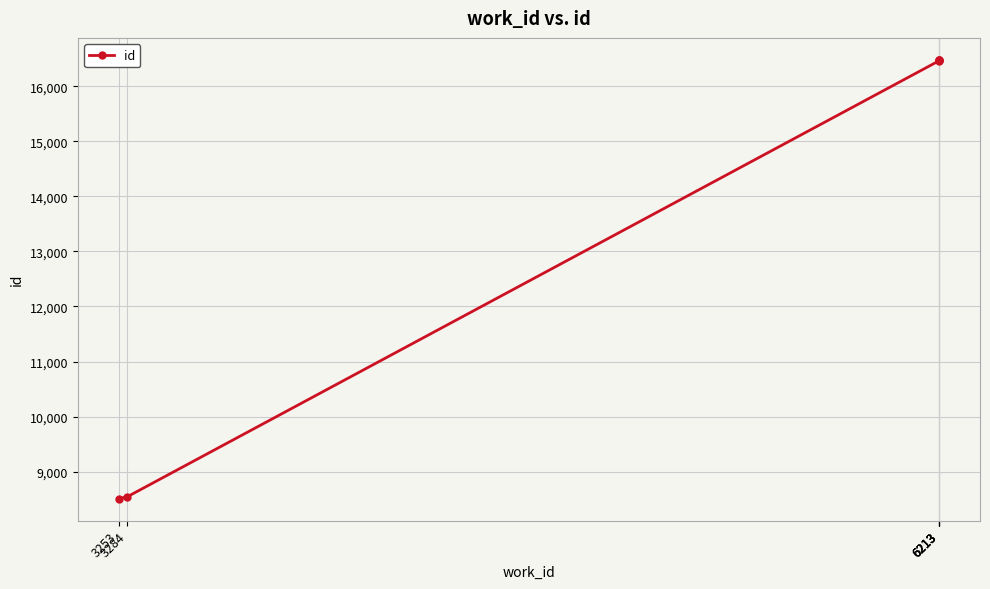

What is the change in value from 6213 to 6213?

+18